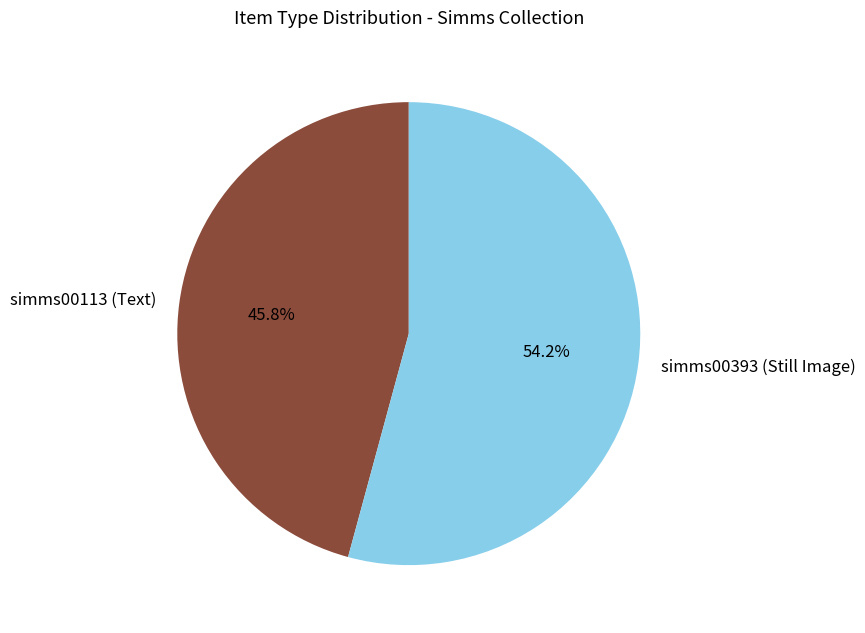

Which has a higher value, simms00393 (Still Image) or simms00113 (Text)?

simms00393 (Still Image)